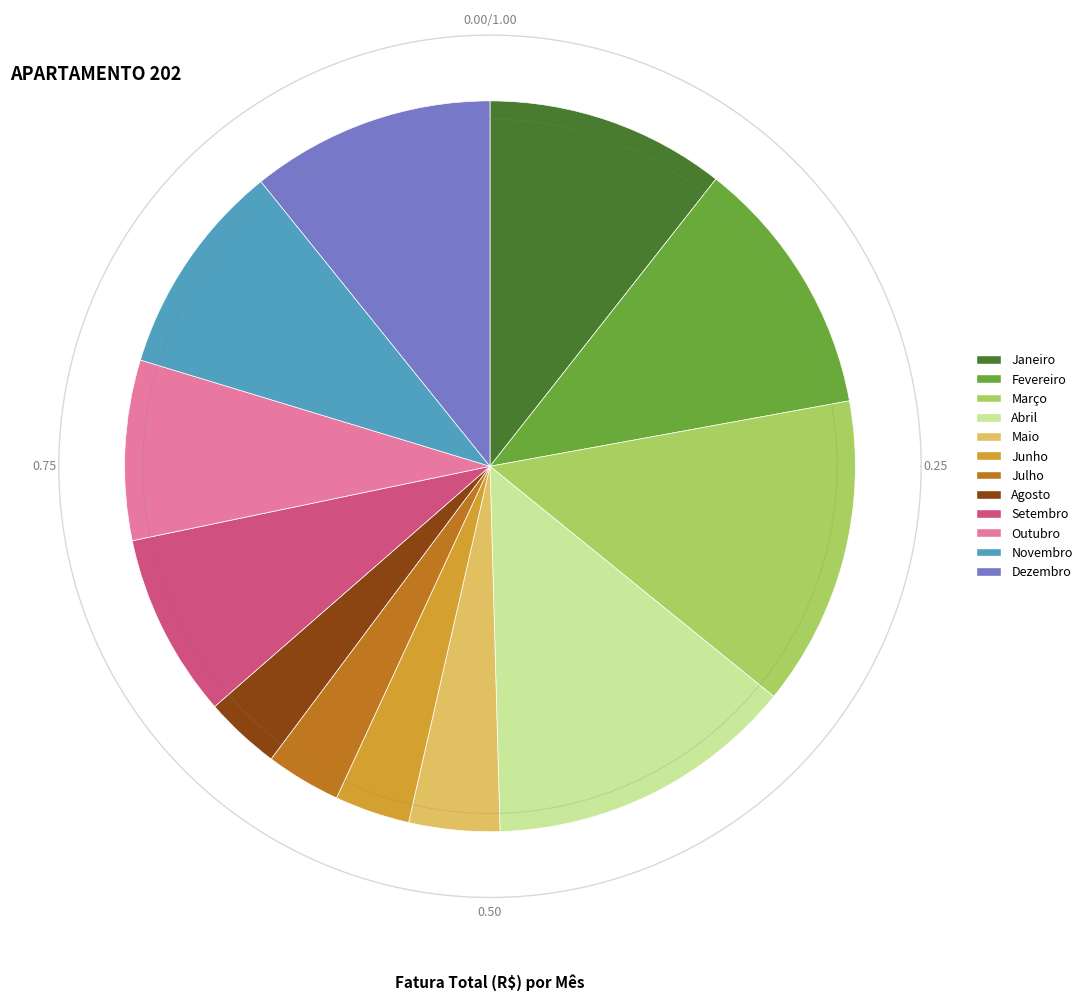

To the nearest percent, what is the difference between the largest and smallest slice percentages?

10%